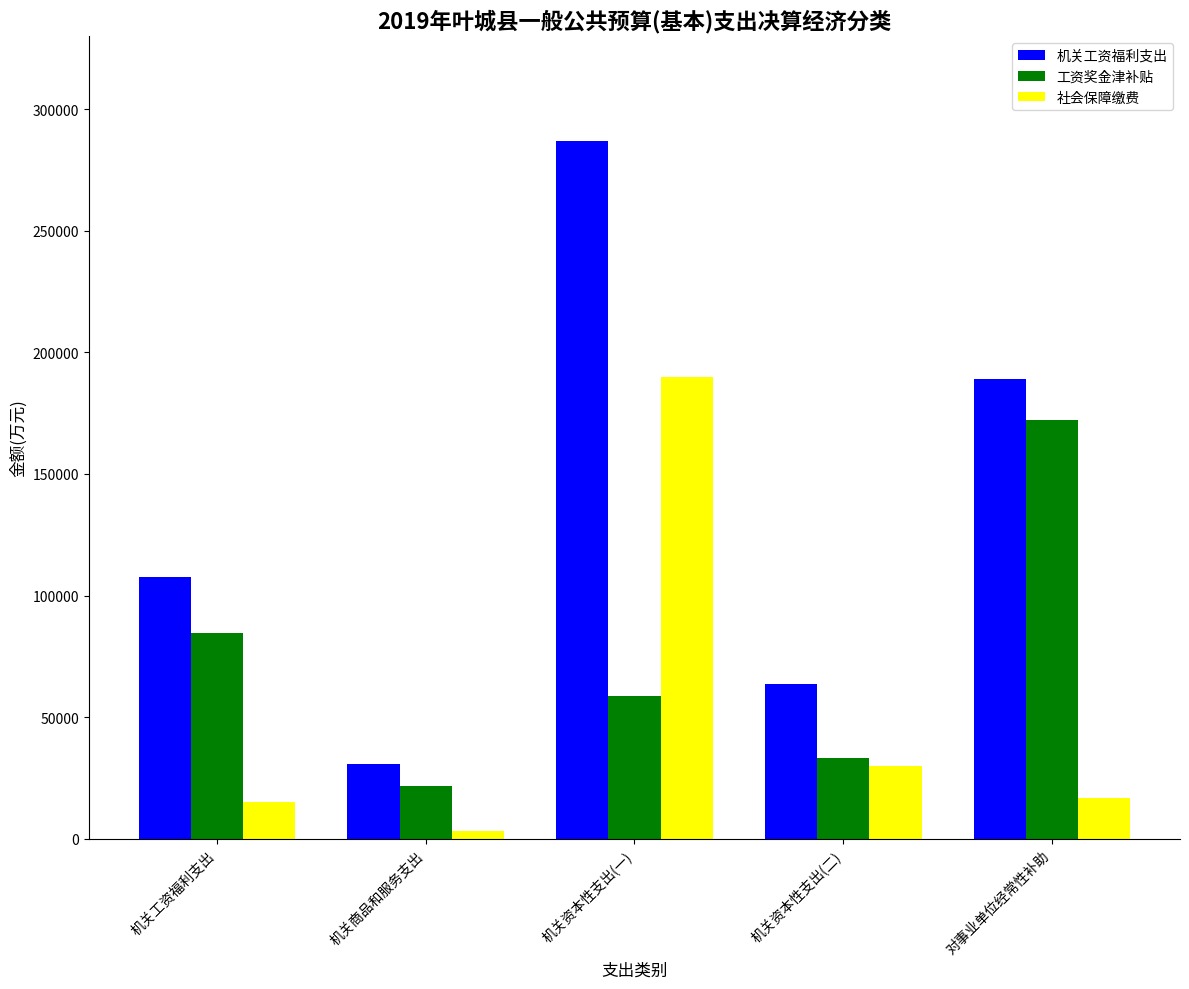

How many data points in 工资奖金津补贴 are less than 58859?

2